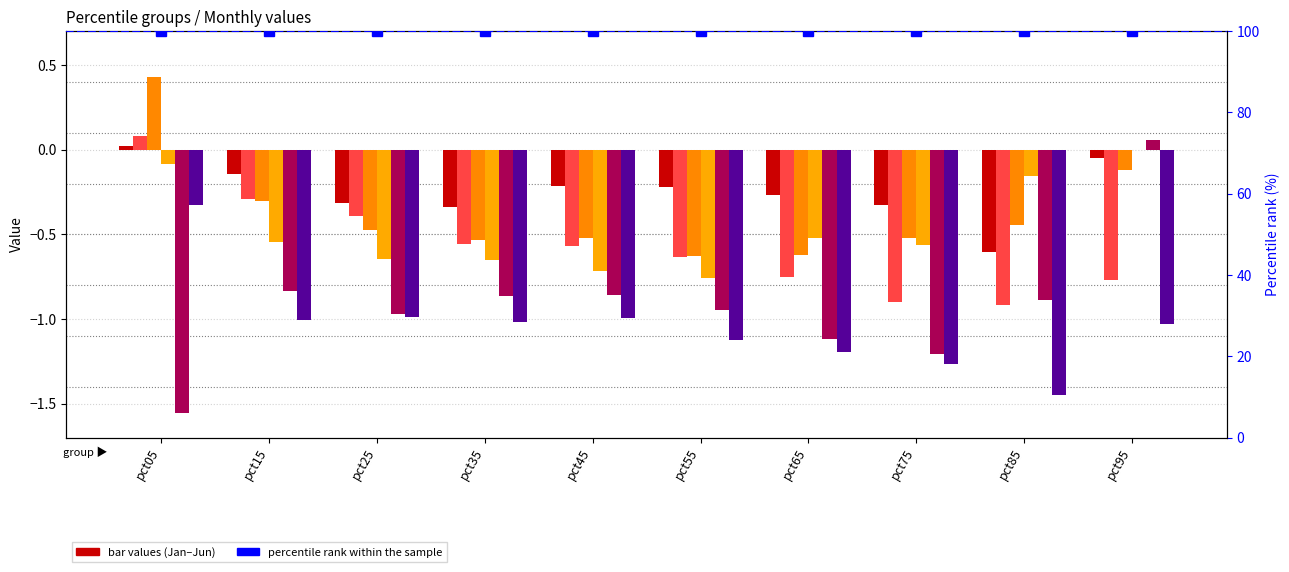

What is the difference between the highest and lowest values at pct55?

0.9